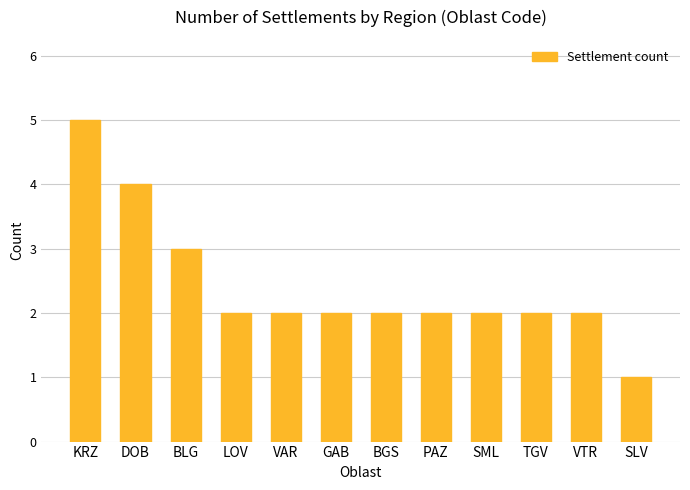

At which category does the chart reach its peak across all series?

KRZ